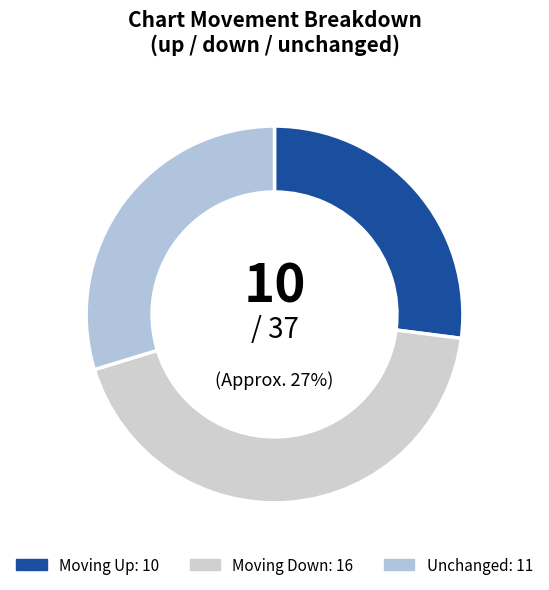

How many slices are in this pie chart?

3